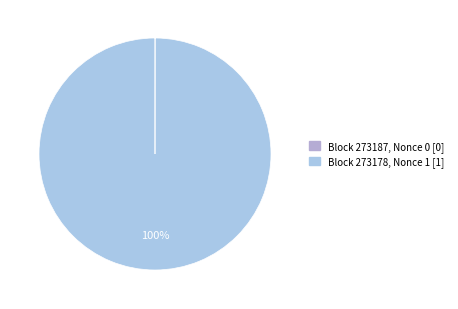

Is there any slice that represents more than half of the pie?

Yes